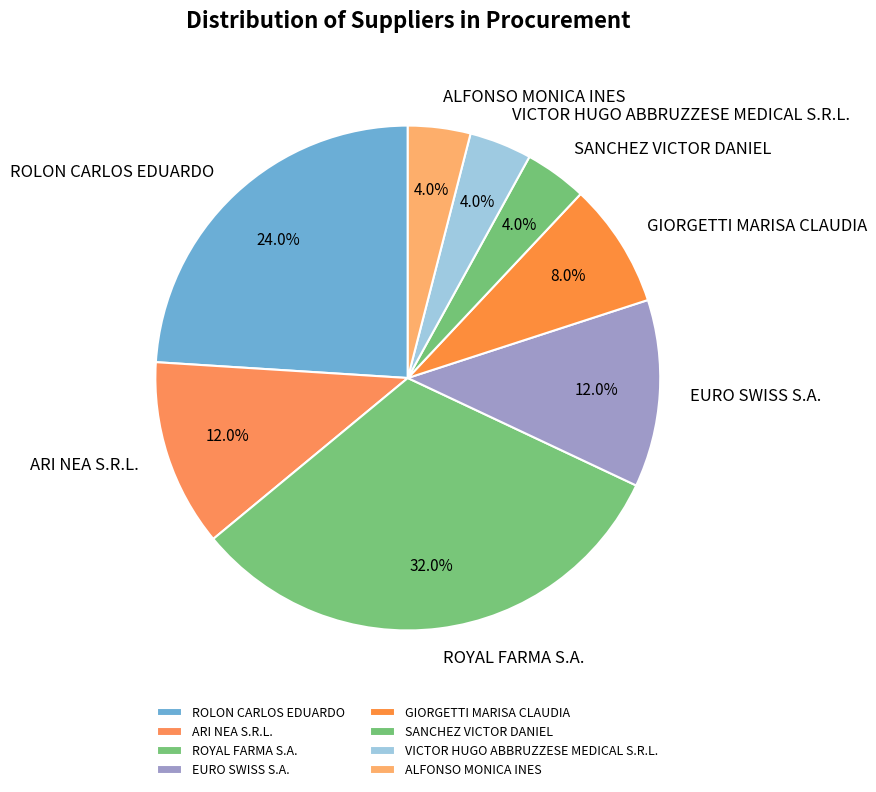

Does any single category account for the majority?

No